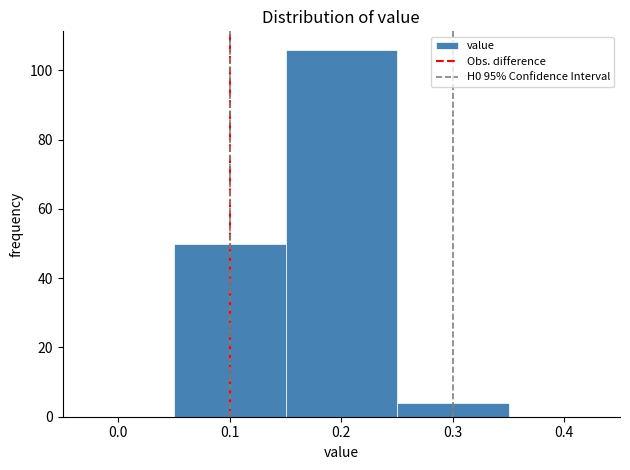

How tall is the bar that spans 0.15 to 0.25 on the x-axis? The values are not printed on the chart, so give them approximately, as read against the axis.

106